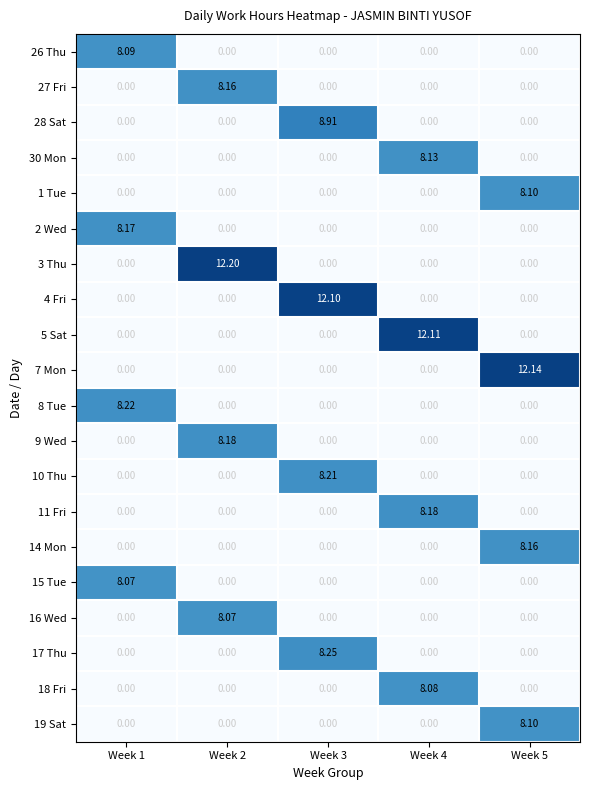

Which series has the largest range (max minus min)?

3 Thu